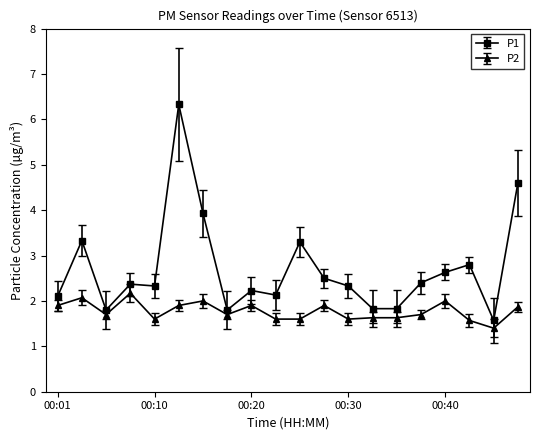

What are all the series names shown in the legend?

P1, P2